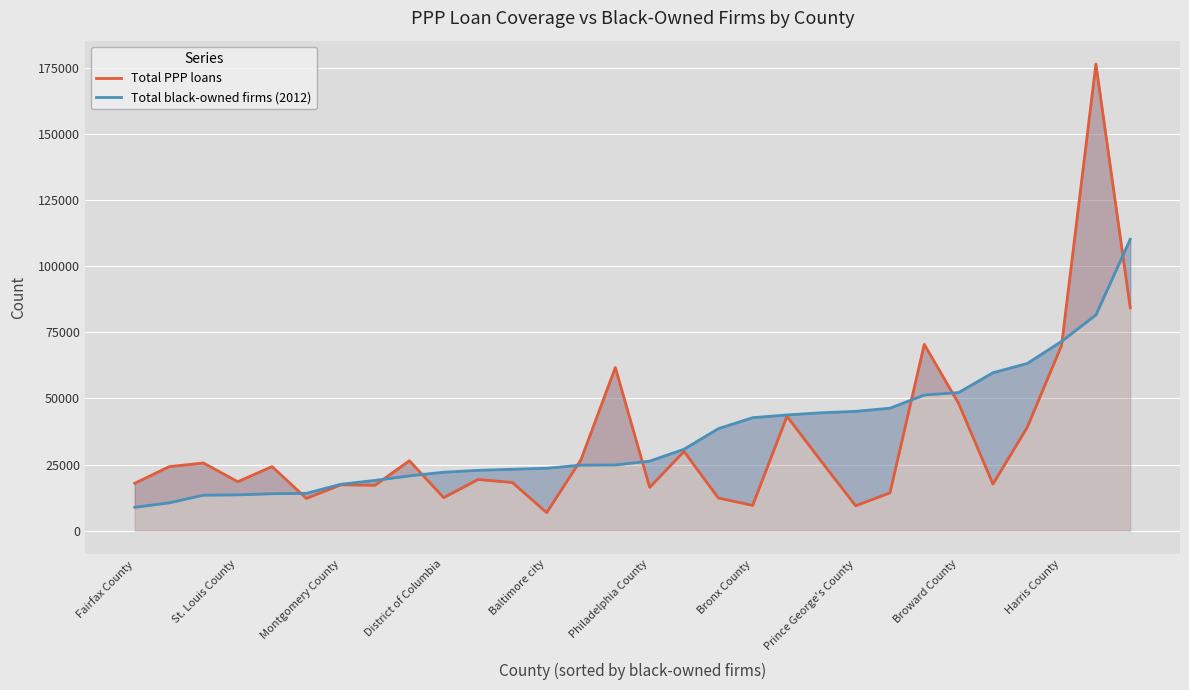

What is the sum of all Total PPP loans values?

996498